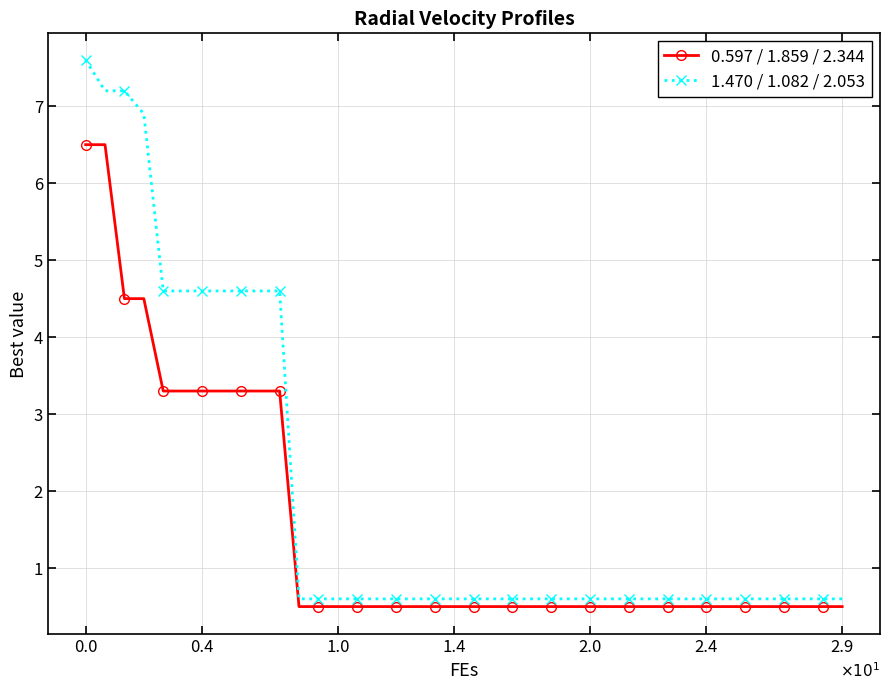

What is the lowest value of the 0.597 / 1.859 / 2.344 series?

0.5